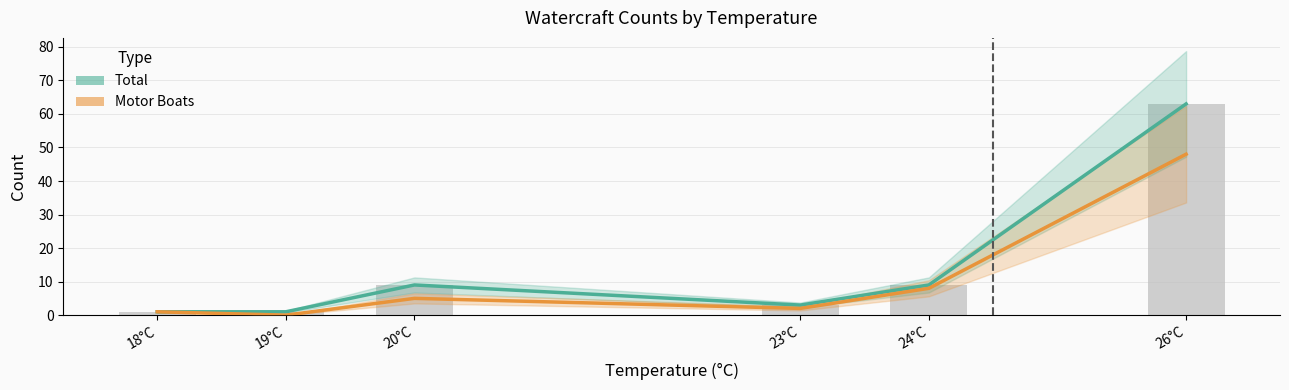

Between 26°C and 24°C, which is larger?

26°C